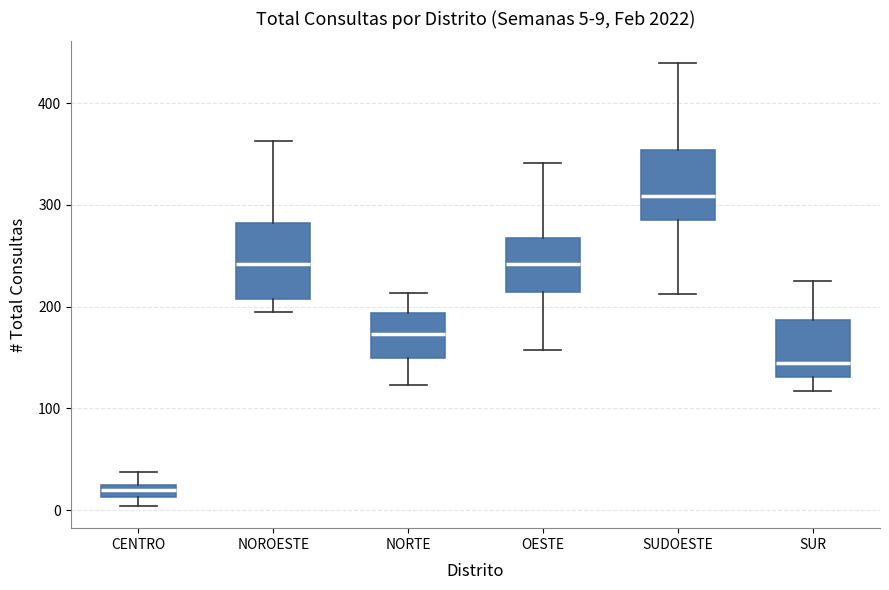

Which box has the highest median line?

SUDOESTE